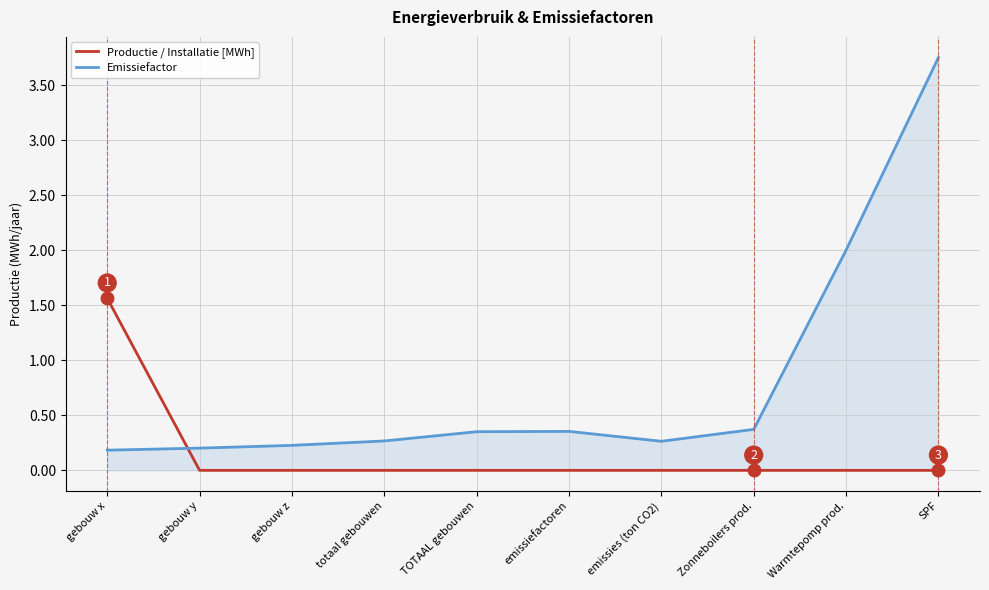

Between Zonneboilers prod. and SPF, which series saw the biggest shift?

Emissiefactor